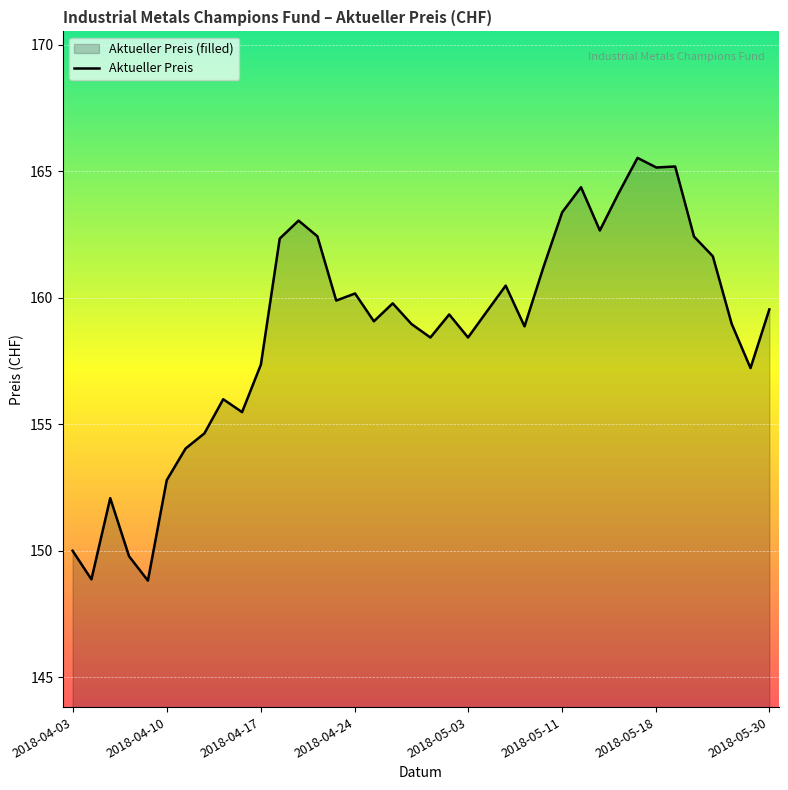

The value at 2018-05-14 is 164.4. True or false?

True